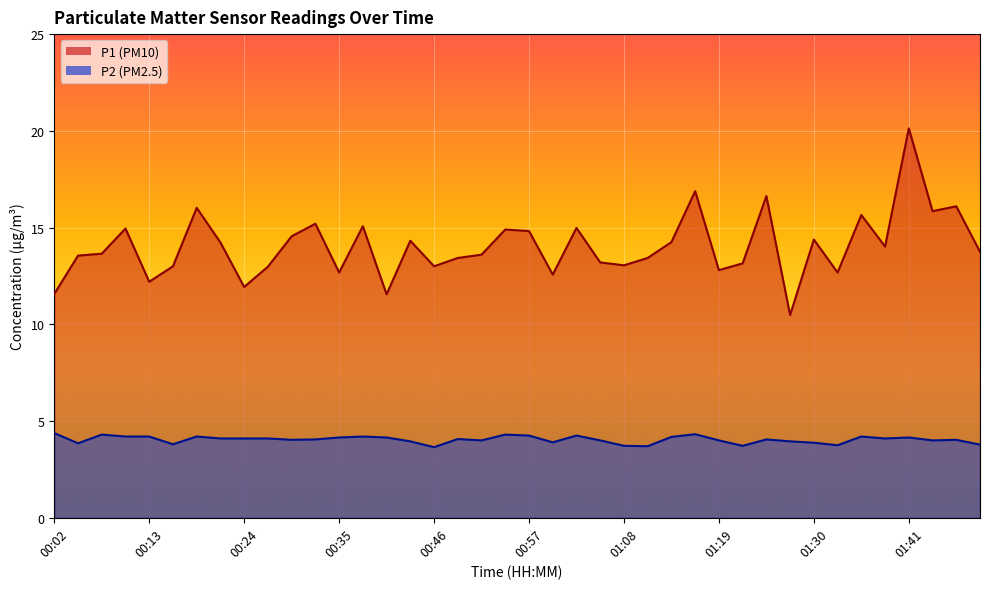

Rank the series at 01:03 from lowest to highest value.

P2, P1